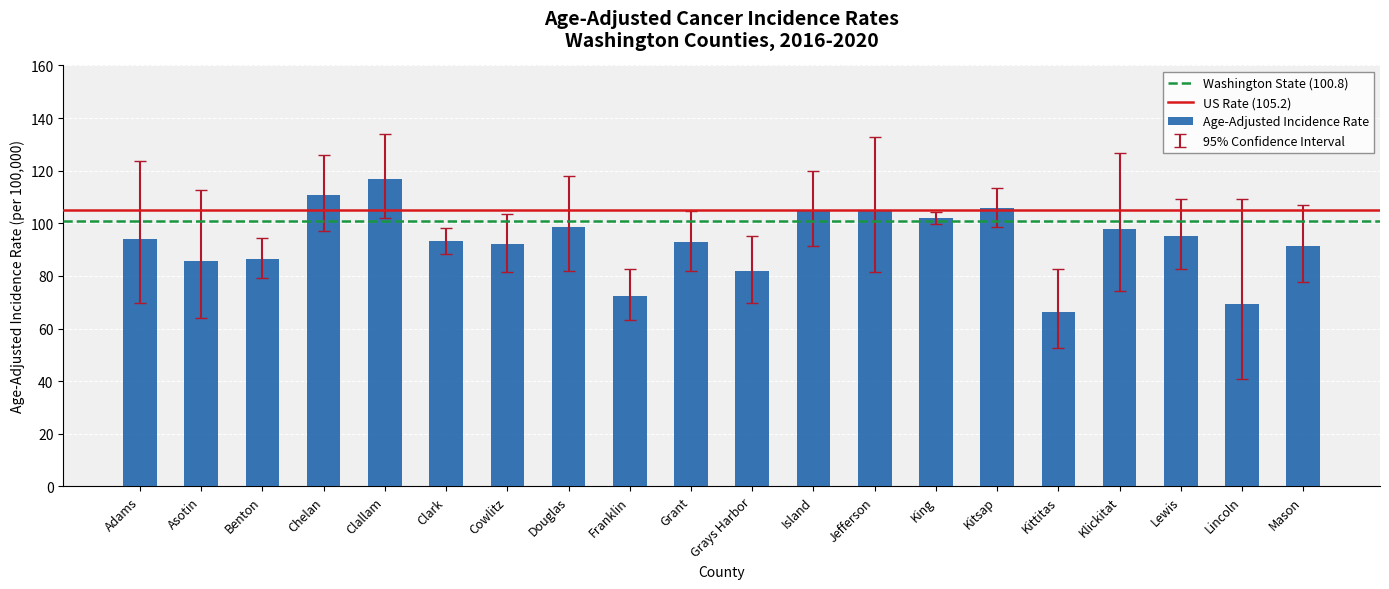

What is the approximate value at Franklin?

72.5